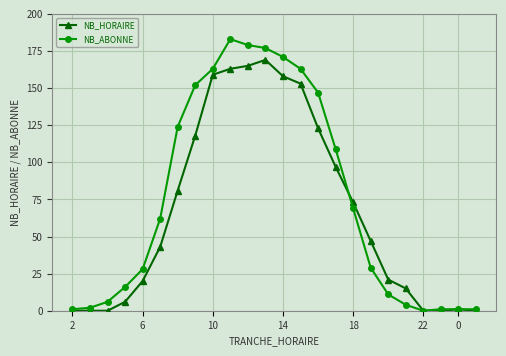

At how many categories does at least one series exceed 167?

4